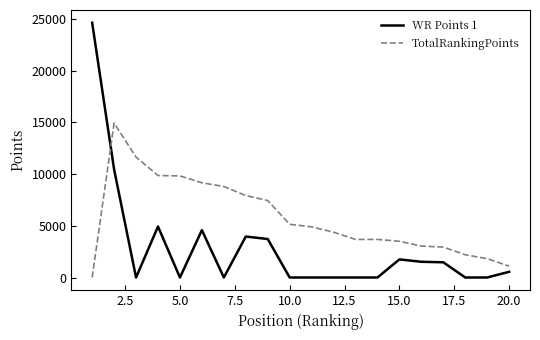

How many lines are shown in the chart?

2